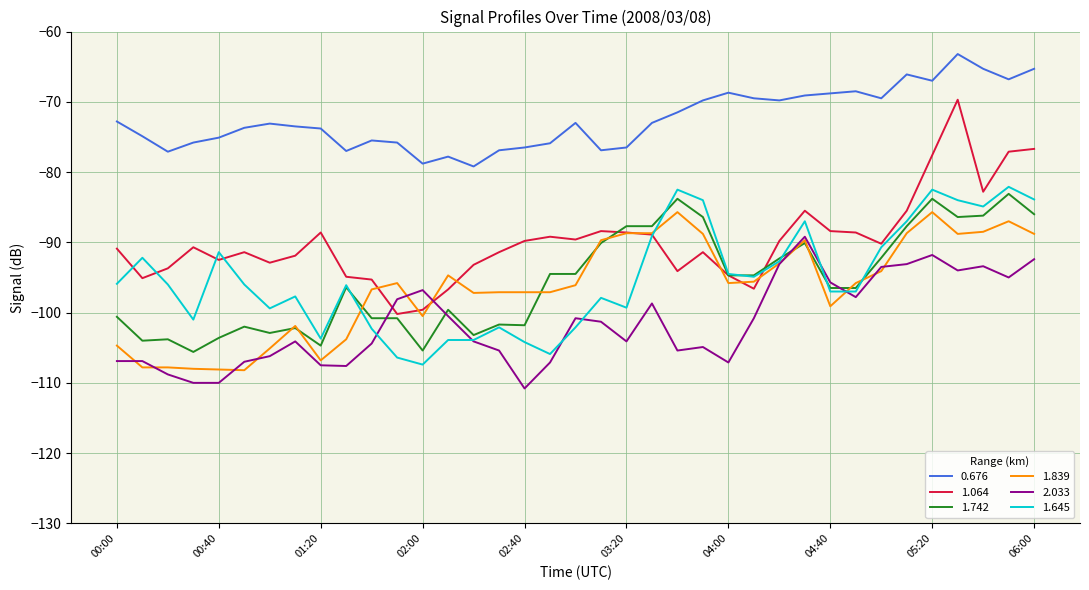

True or false: 1.742 and 0.676 intersect in this chart.

False